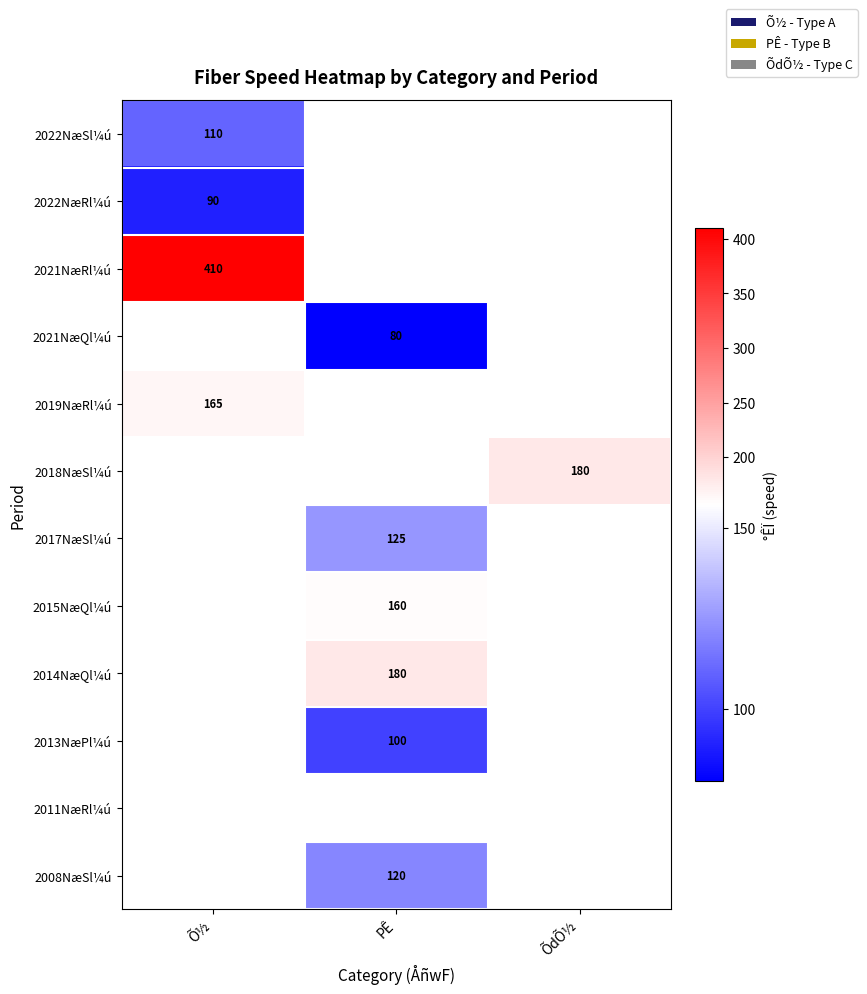

True or false: 2019NæRl¼ú has a value of 97 at Õ½.

False